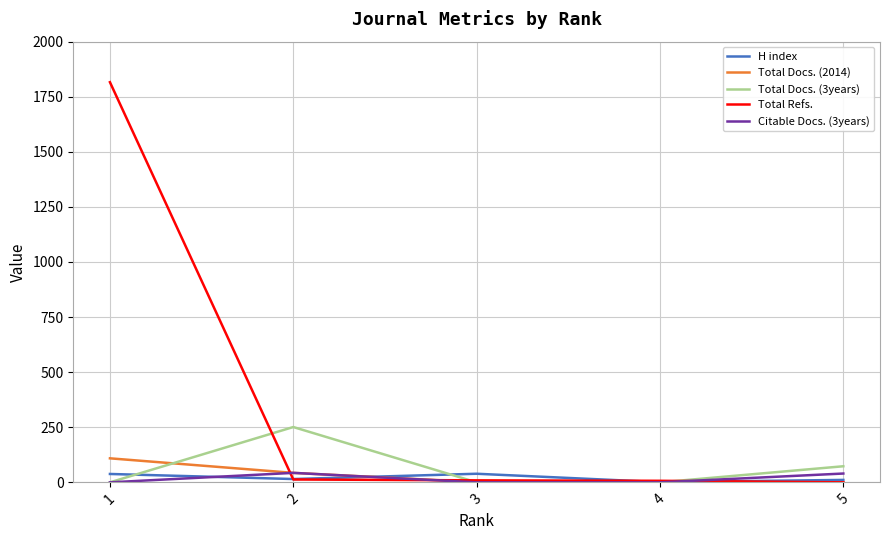

True or false: H index and Citable Docs. (3years) intersect in this chart.

True